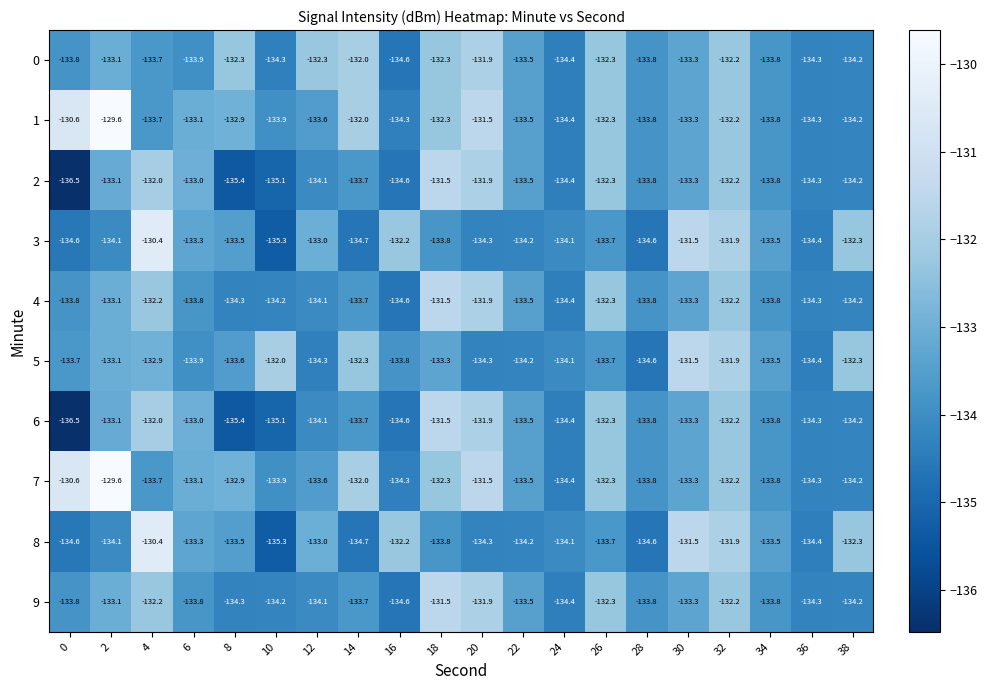

What is the spread (max minus min) of values at 34?

0.3